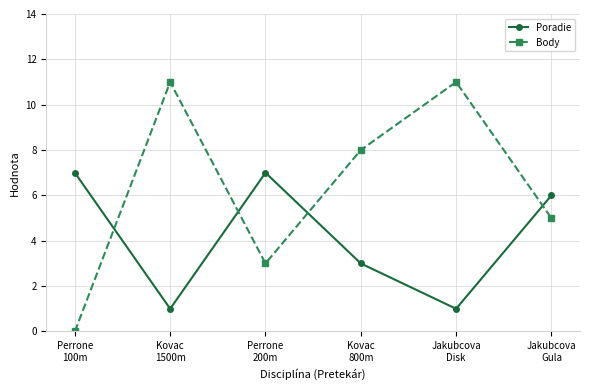

What is the highest value of the Poradie series?

7